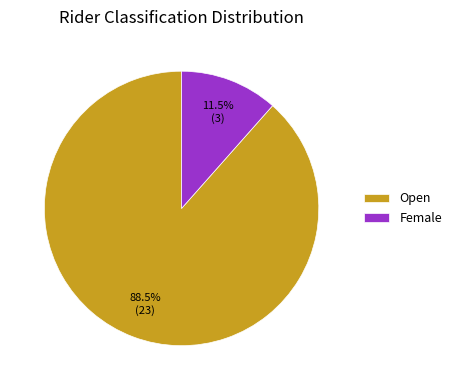

Is there any slice that represents more than half of the pie?

Yes